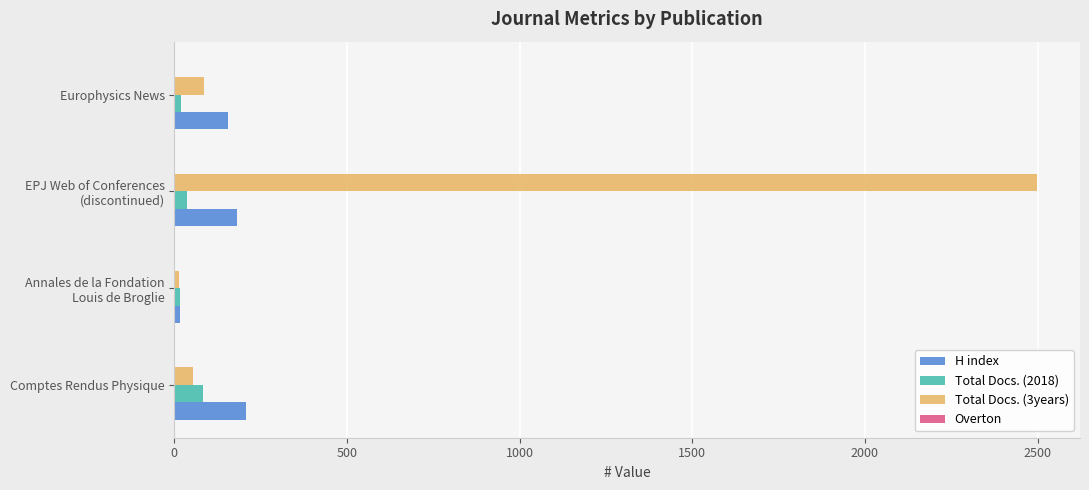

Which series has the widest spread of values?

Total Docs. (3years)